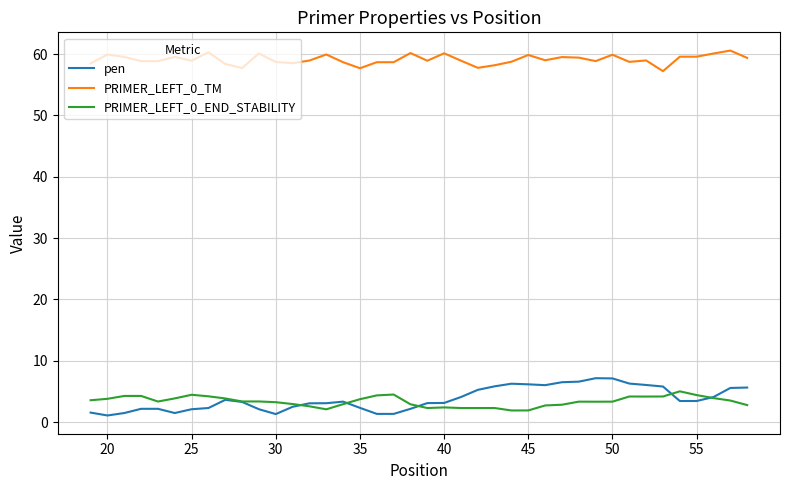

True or false: PRIMER_LEFT_0_TM and pen intersect in this chart.

False